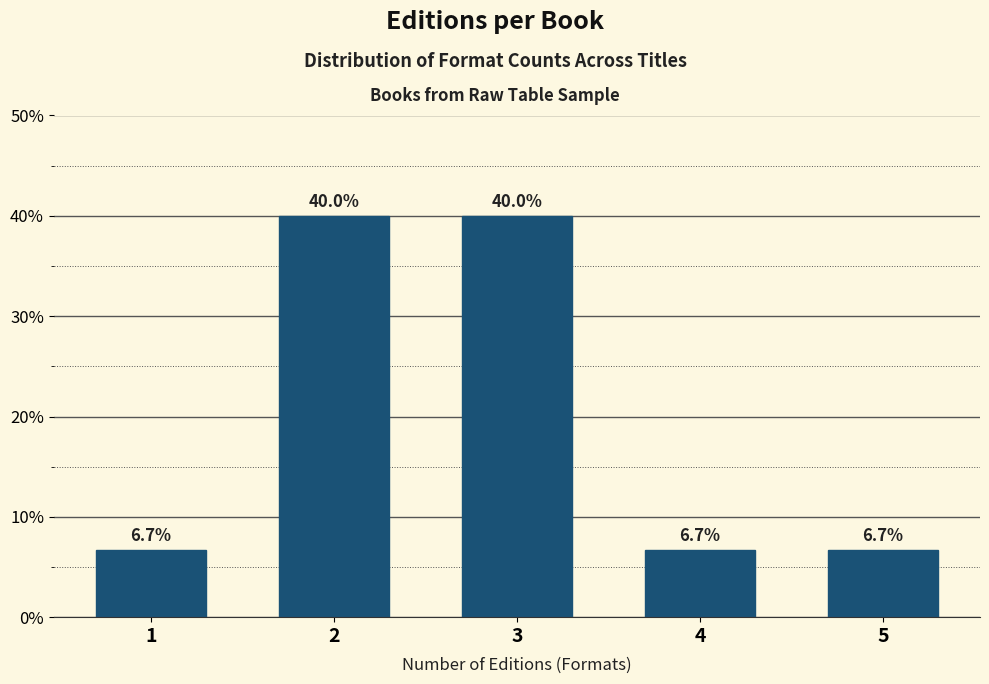

Reading right to left, extract all data points from this chart.

5=6.7	4=6.7	3=40.0	2=40.0	1=6.7